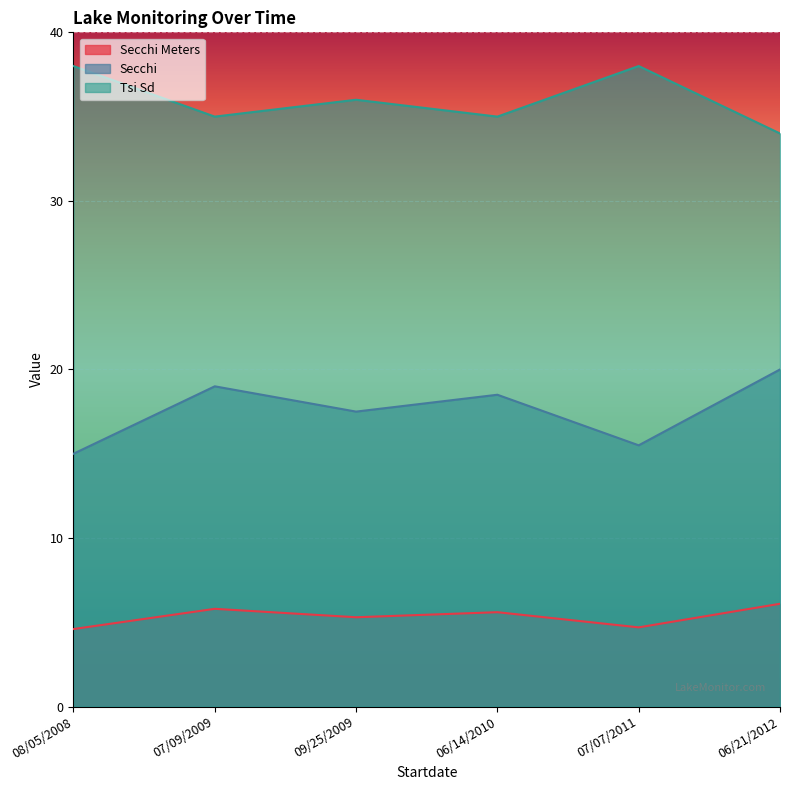

Between 07/07/2011 and 07/09/2009, which is larger?

07/09/2009